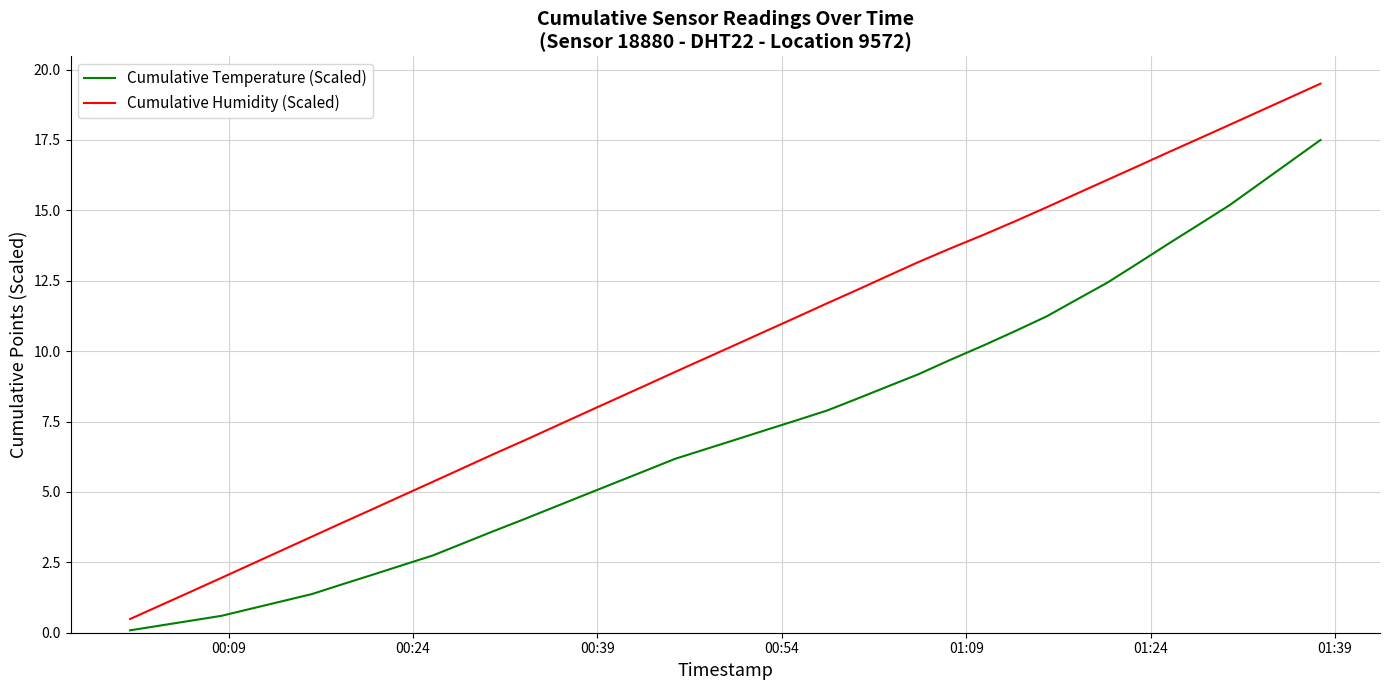

What is the highest value of the Cumulative Temperature (Scaled) series?

17.5